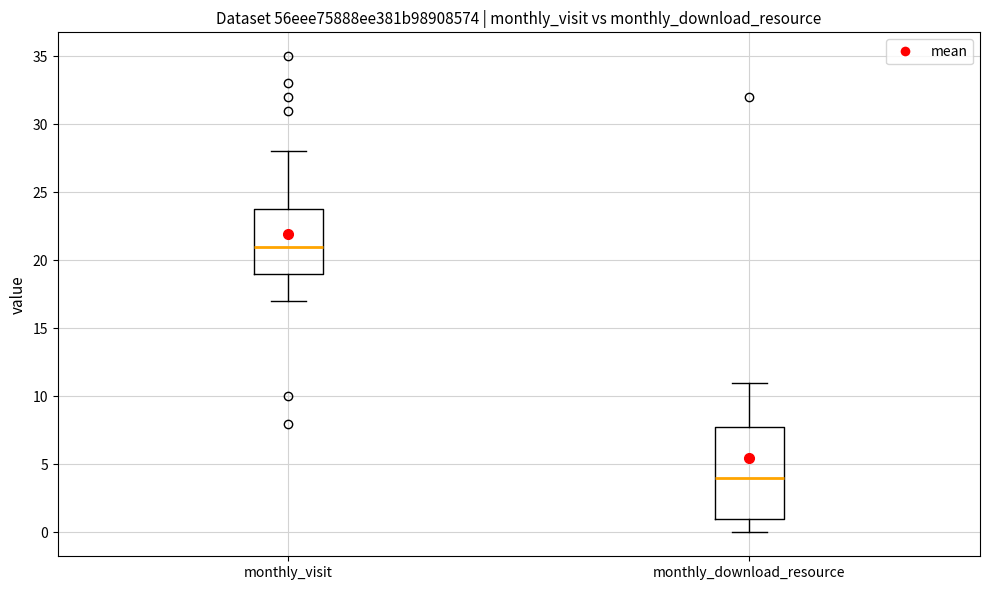

Comparing the boxes themselves (not the whiskers), which one is the tallest?

monthly_download_resource